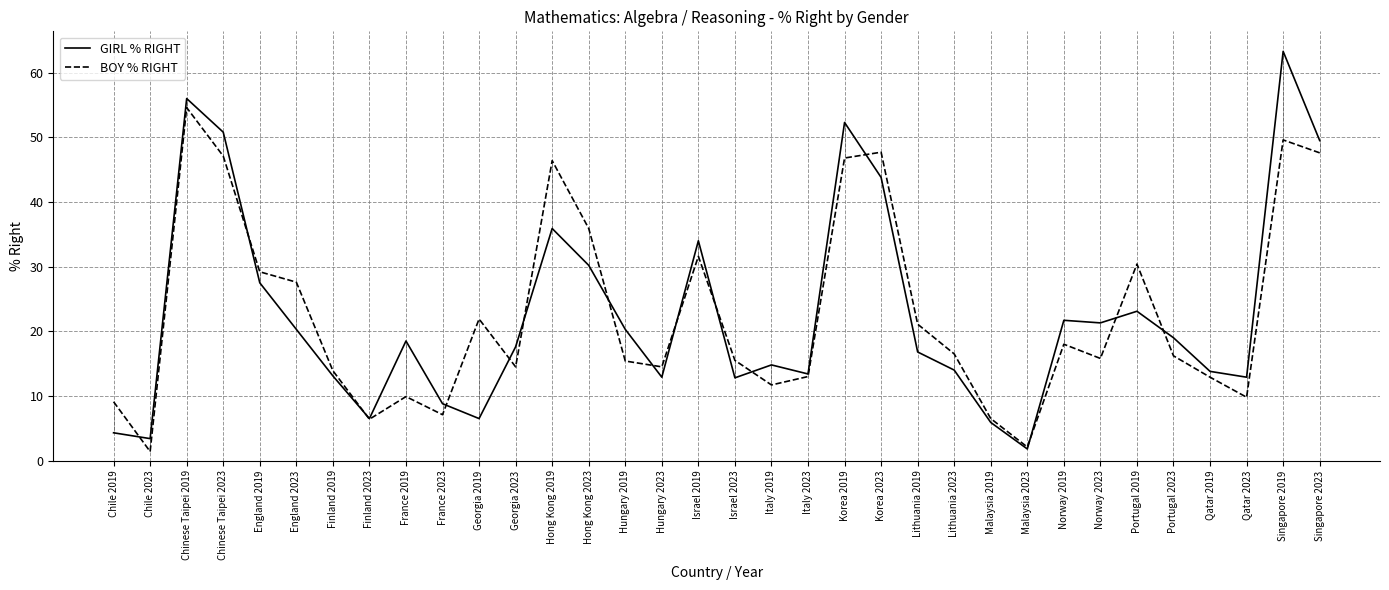

How many data points does each series have?

34